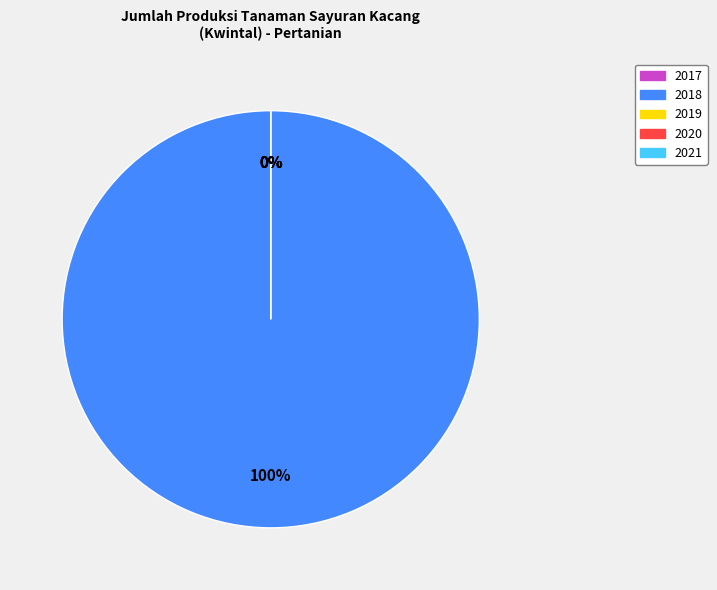

To the nearest percent, what is the difference between the largest and smallest slice percentages?

100%